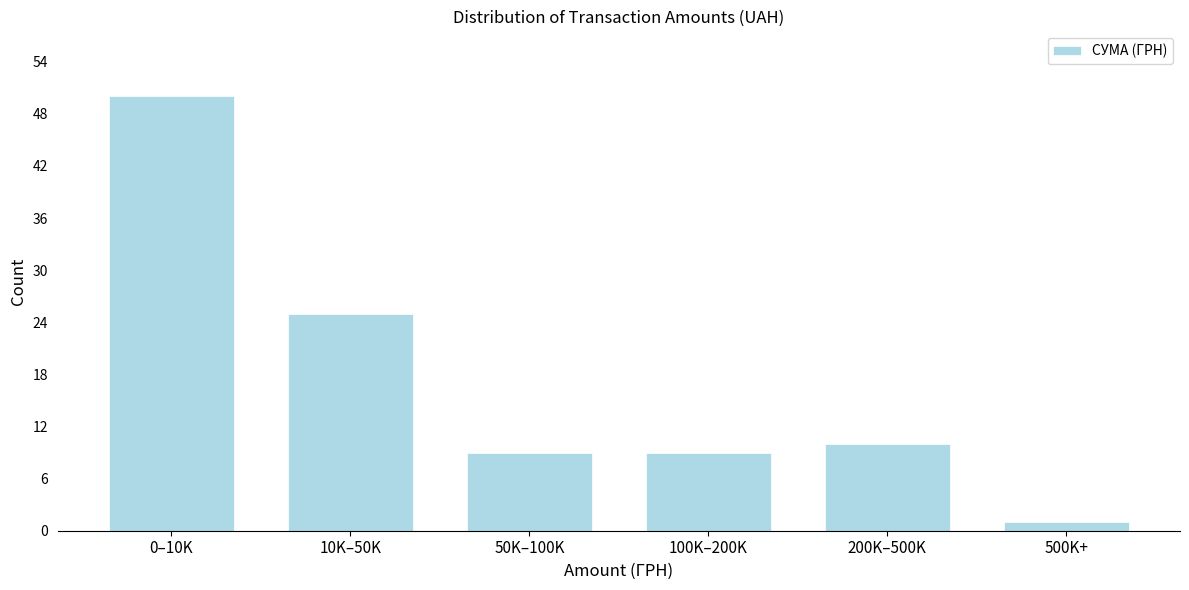

Reading left to right, what are all the values shown in this chart?

0–10K=50	10K–50K=25	50K–100K=9	100K–200K=9	200K–500K=10	500K+=1